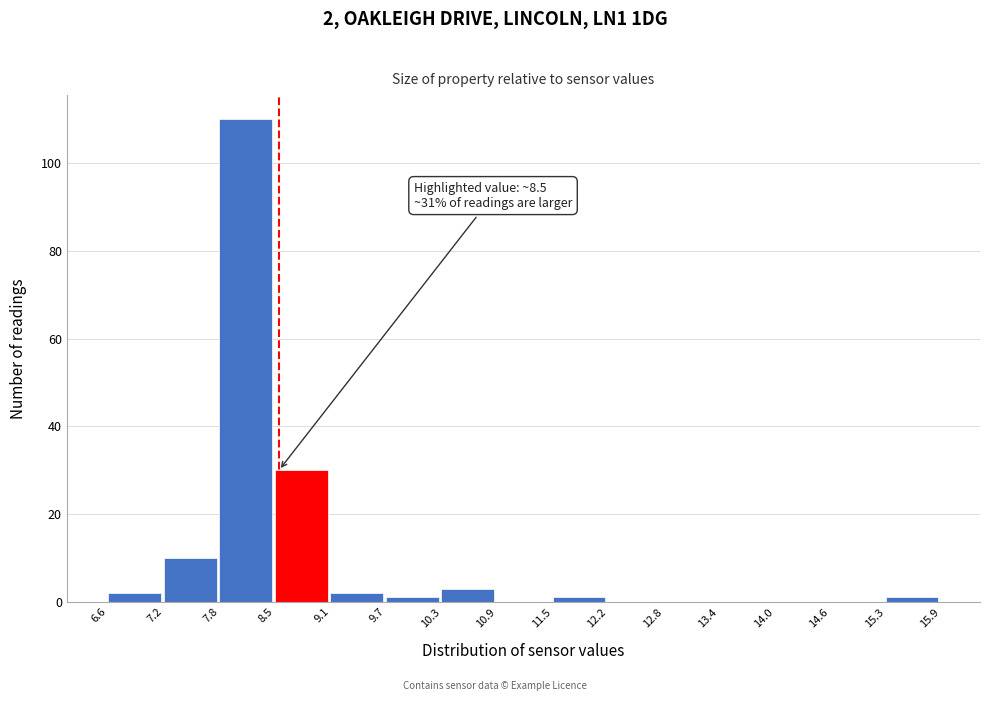

Which range on the x-axis has the tallest bar?

7.8 to 8.5